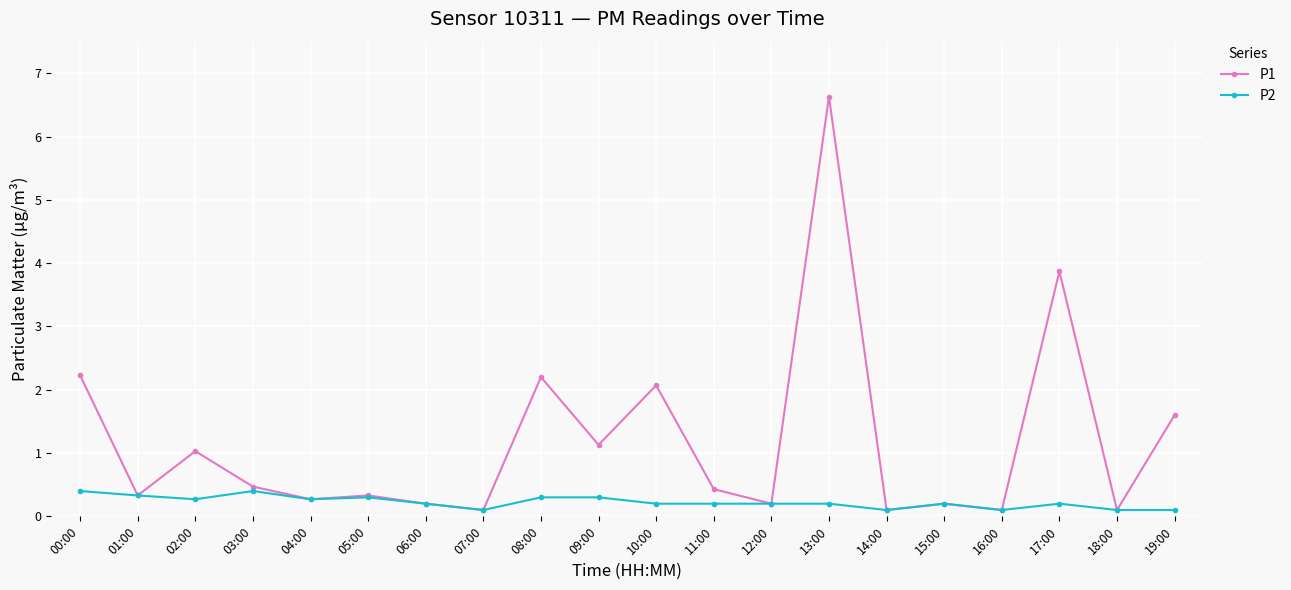

What is the difference between the highest and lowest values at 17:00?

3.7